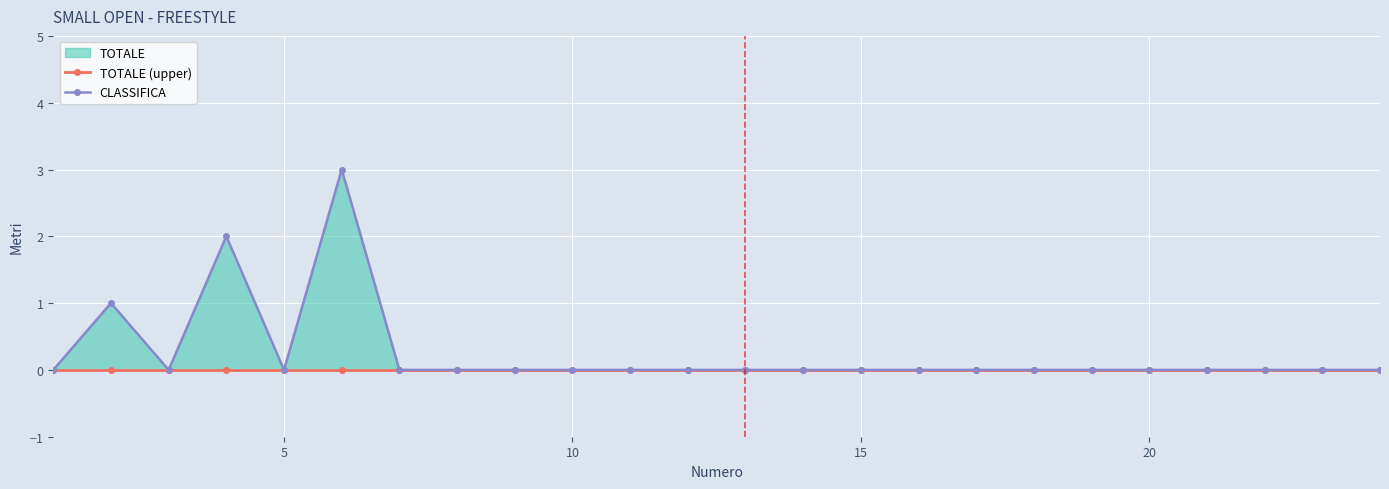

Does the chart display data point markers on the line(s)?

Yes